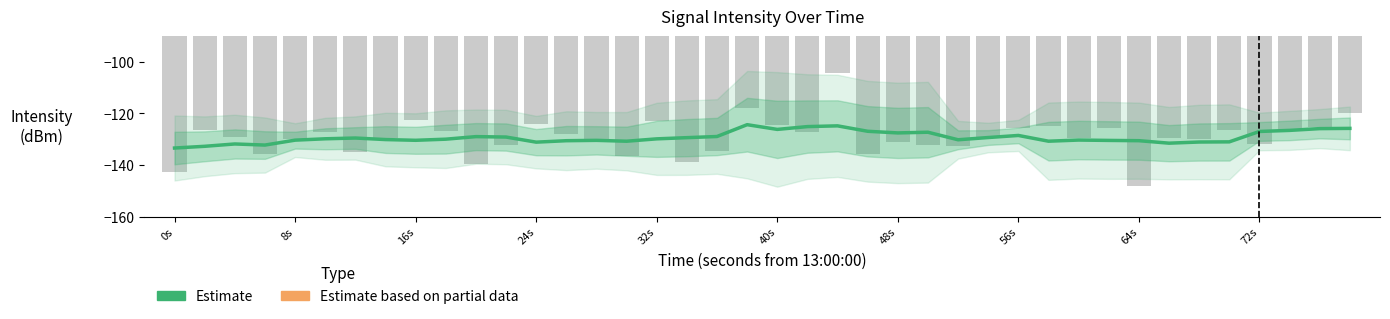

Is the value of intensity(dBm) at 34 greater than the value of Estimate at 56s?

Yes